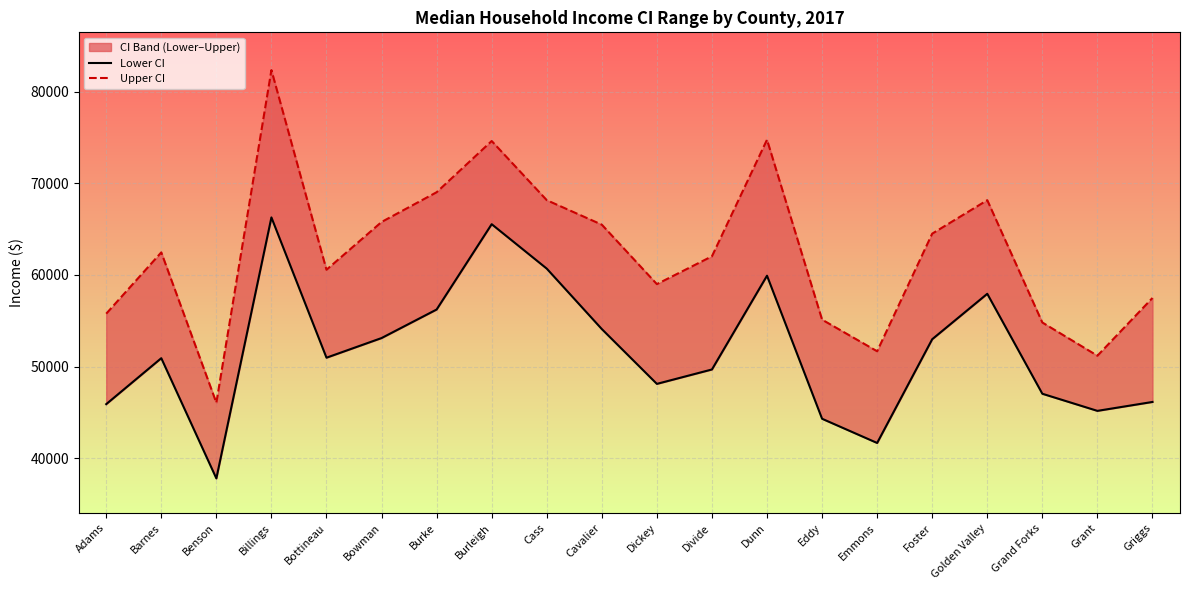

How many interior local valleys does the Lower CI series have?

5